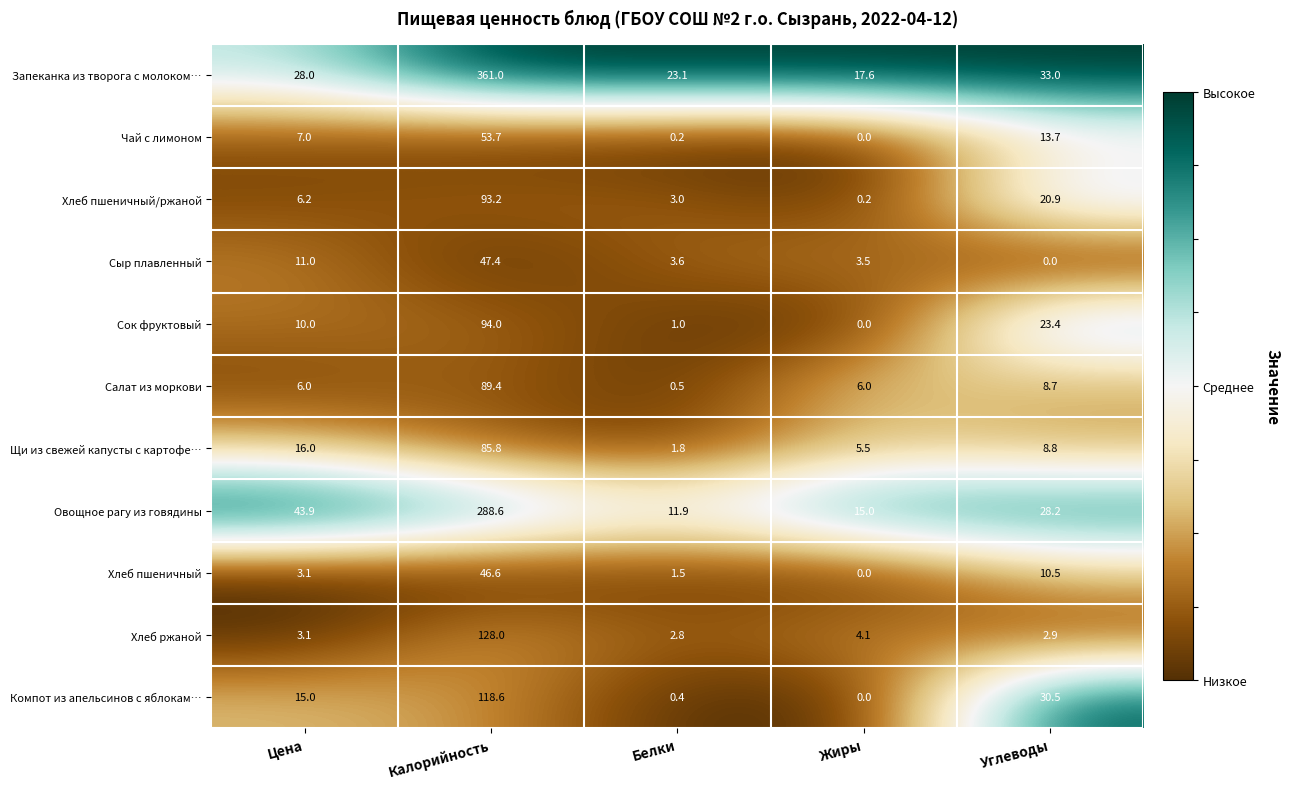

What is the difference between the Щи из свежей капусты с картофе… values at Белки and Жиры?

3.7